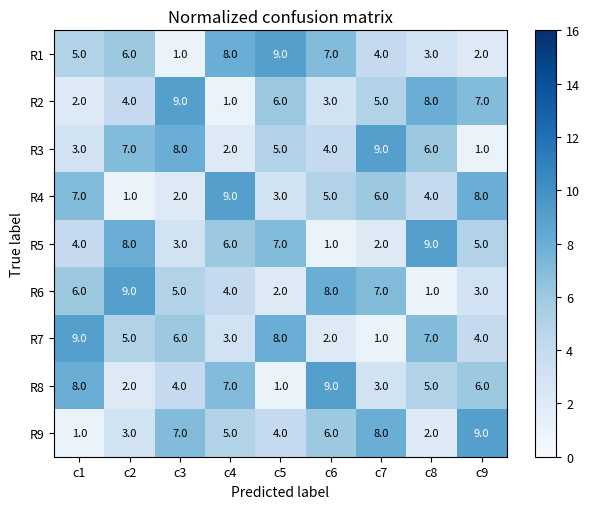

True or false: R6 has a value of 3 at c9.

True